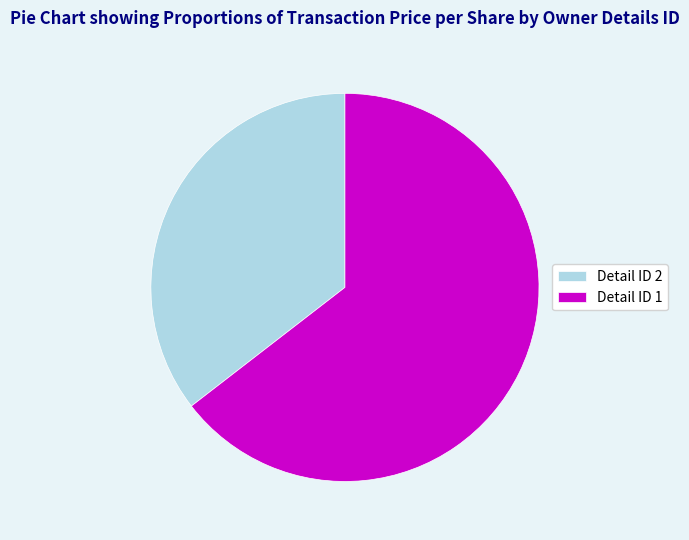

True or false: Detail ID 2 accounts for 42% of the total.

False